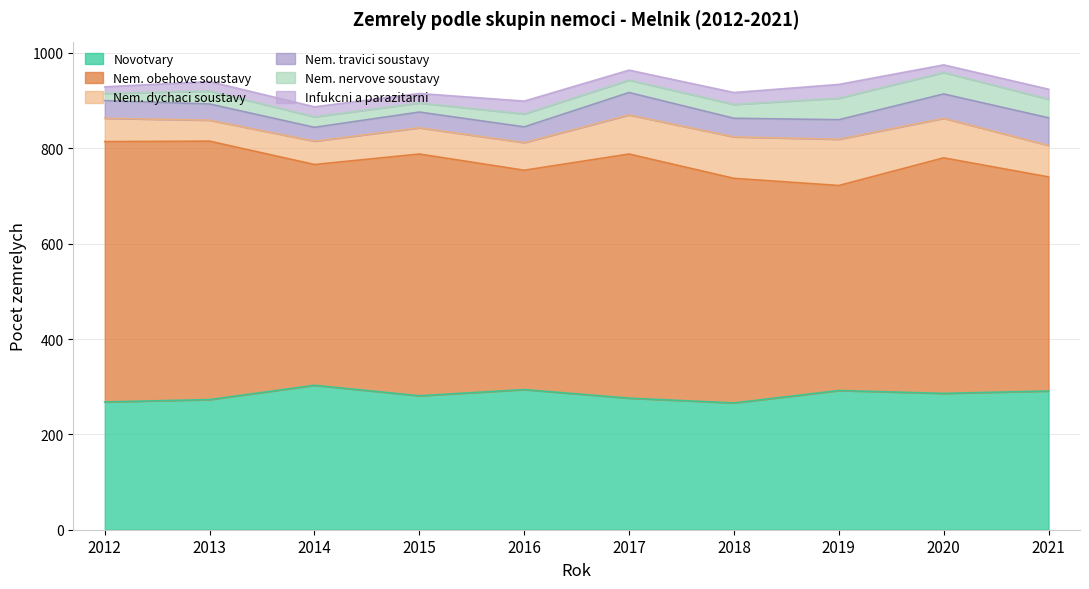

Does the chart have visible grid lines?

Yes